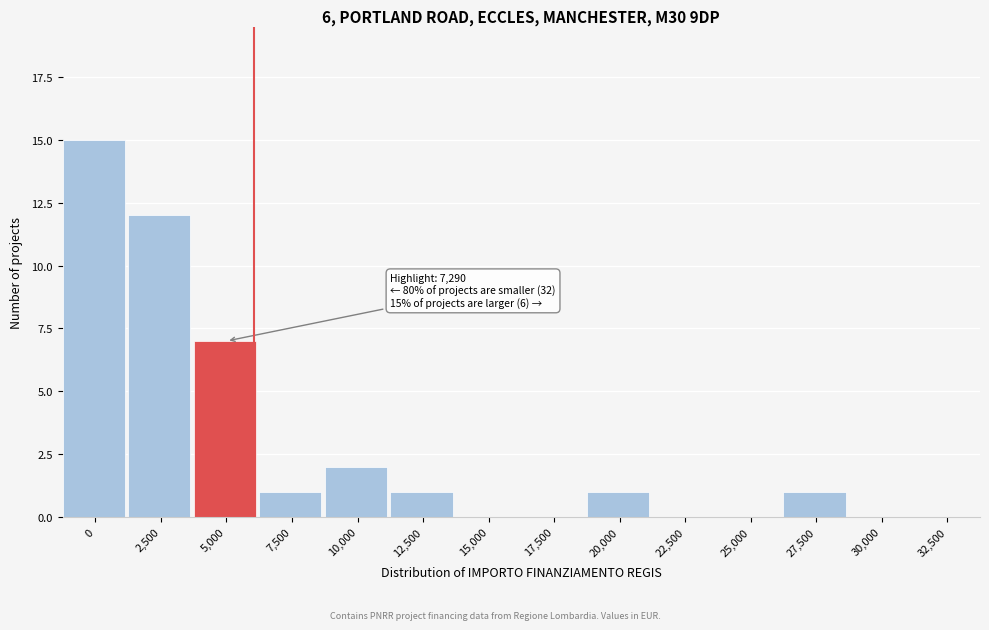

Reading left to right, list all the values displayed in this chart.

0=15	2,500=12	5,000=7	7,500=1	10,000=2	12,500=1	15,000=0	17,500=0	20,000=1	22,500=0	25,000=0	27,500=1	30,000=0	32,500=0